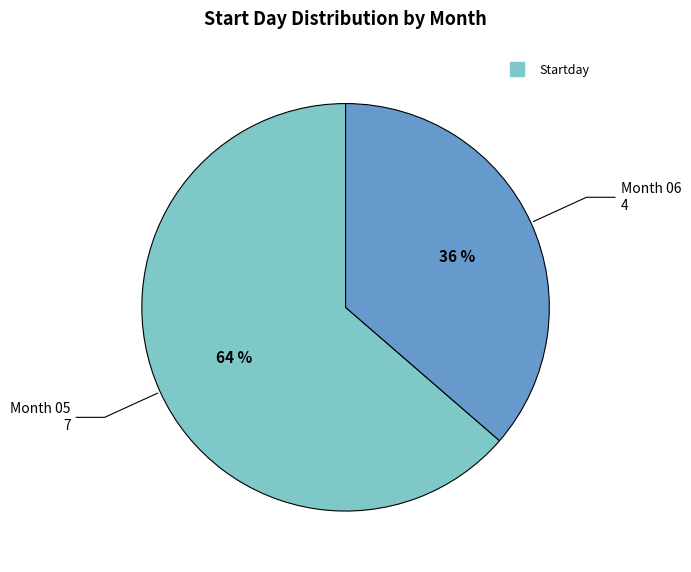

To the nearest percent, what is the average slice percentage?

50%